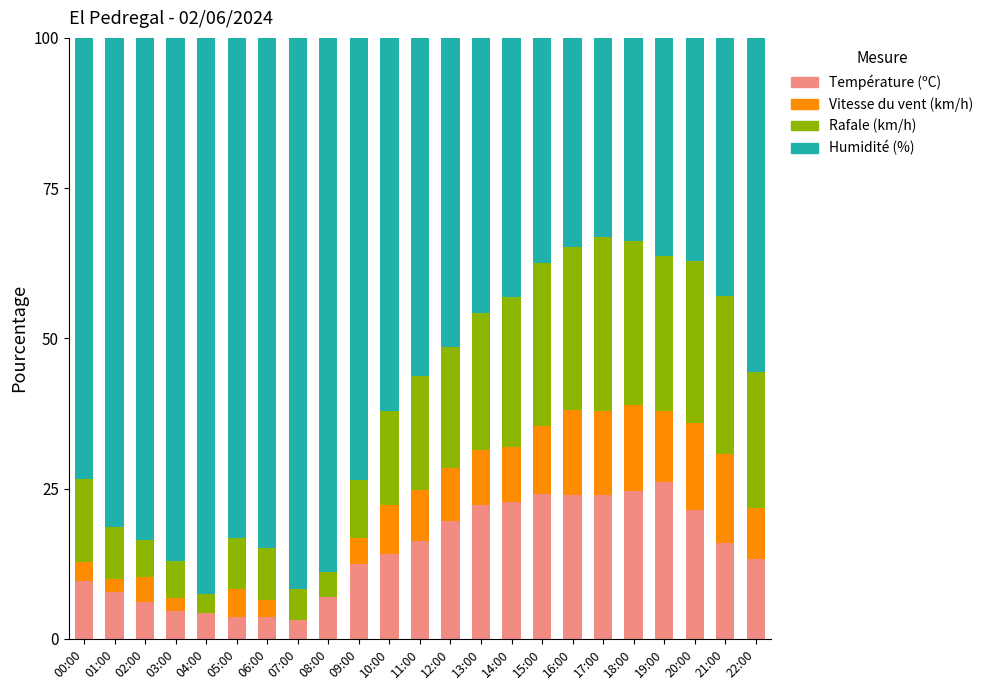

Are the bars grouped side by side (vs. stacked)?

No